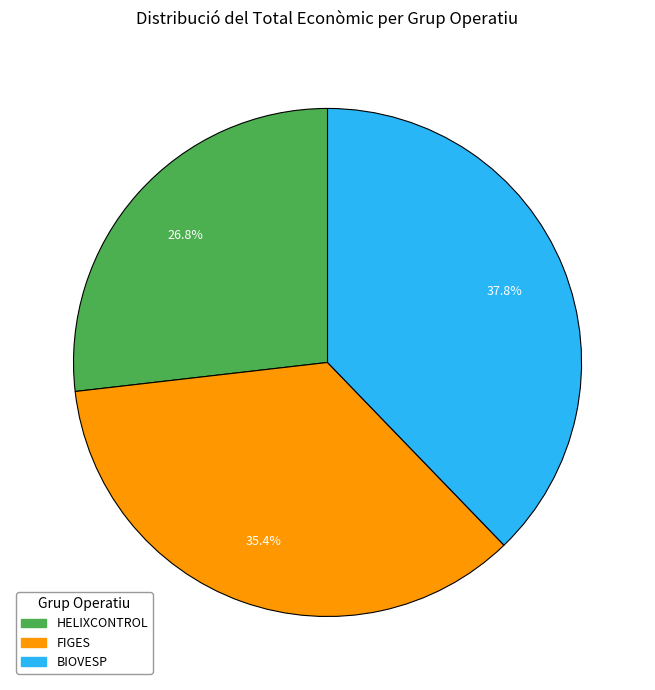

Which slice is the largest?

BIOVESP